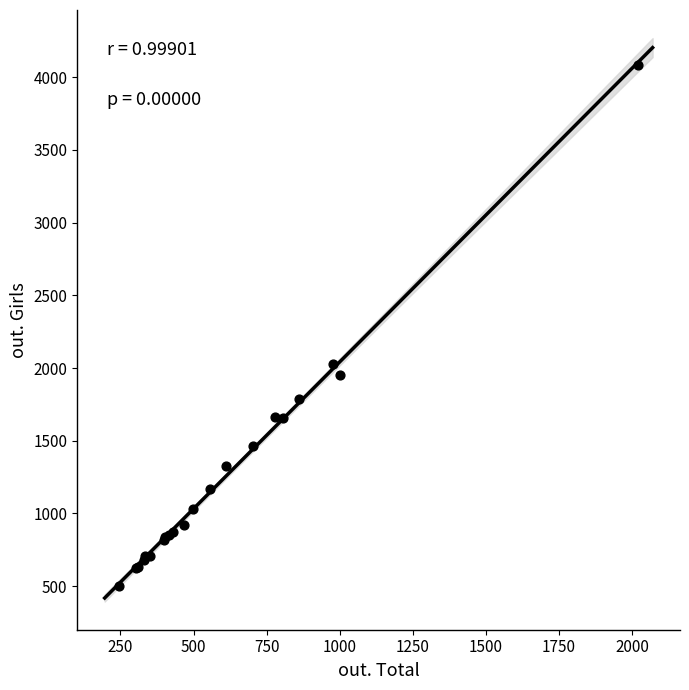

What Y value in the scatter plot is closest to 2291?

2026